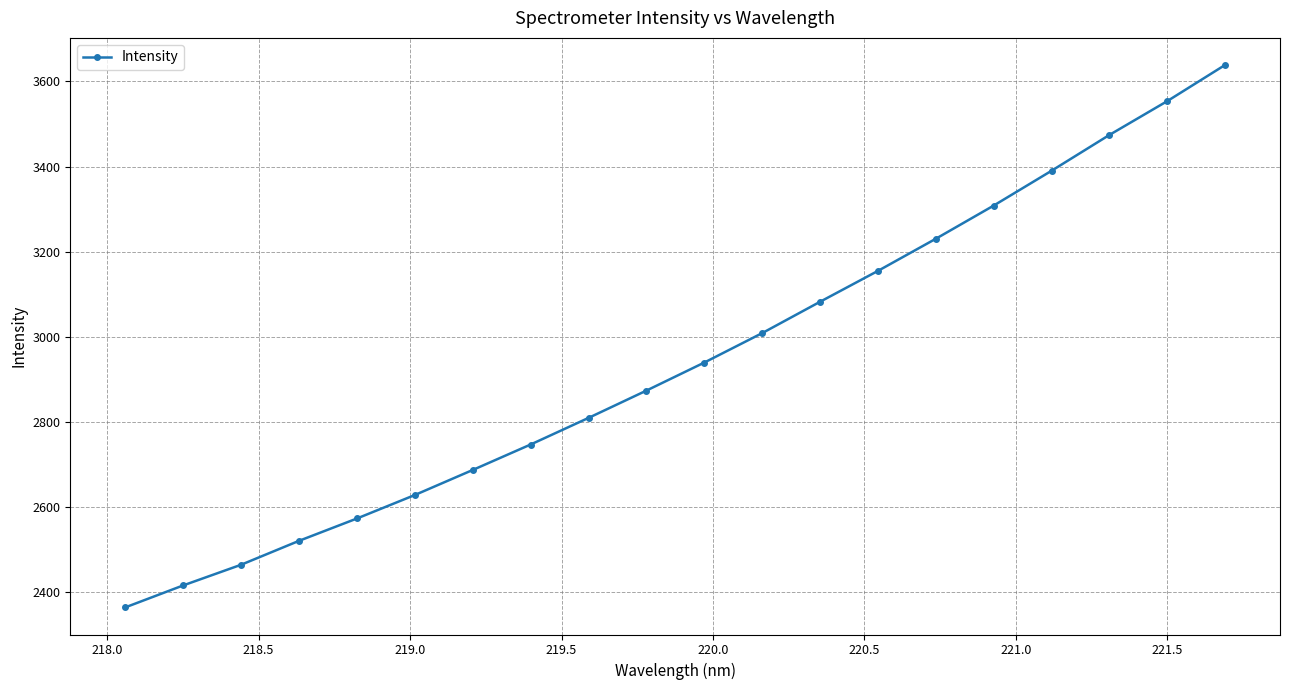

What is the sum of all values?

58855.4